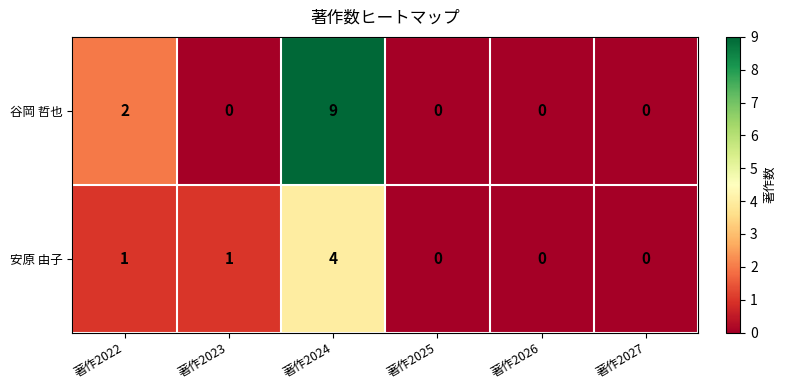

Which category has the highest value across all series?

著作2024